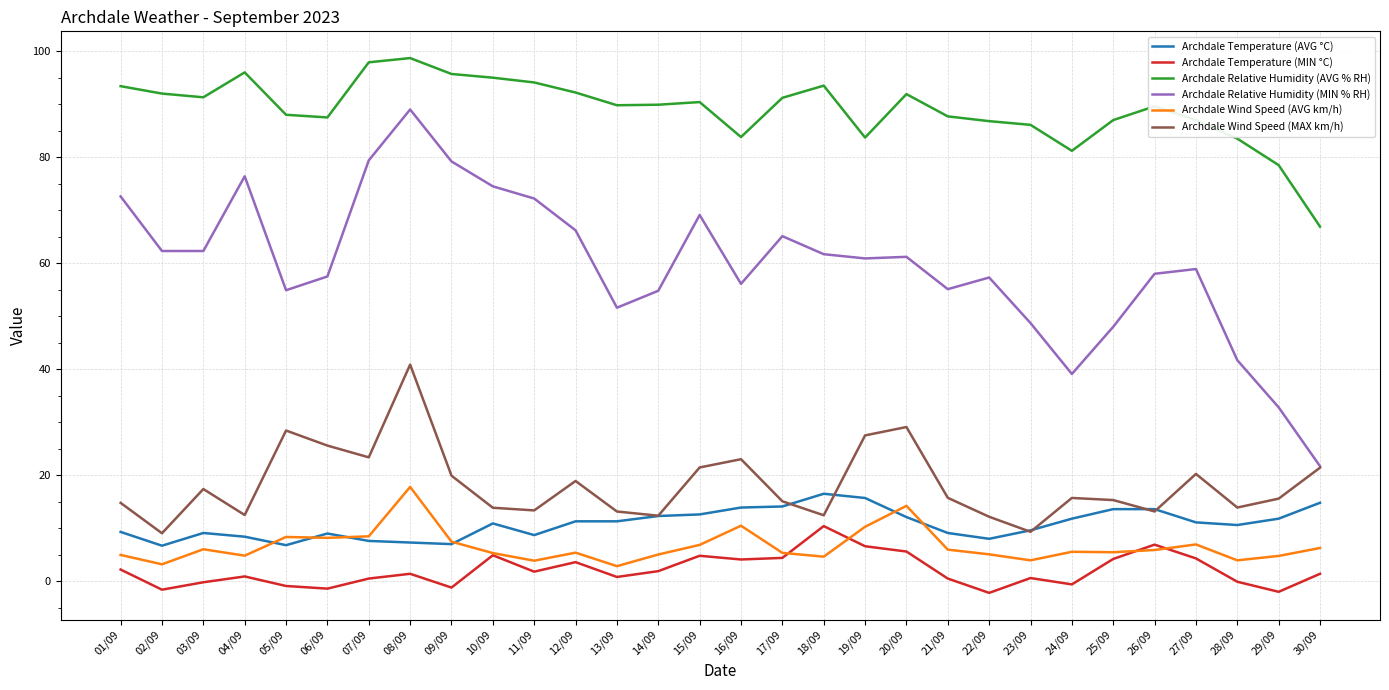

What is the difference between the maximum and minimum values in the Archdale Temperature (MIN °C) series?

12.6